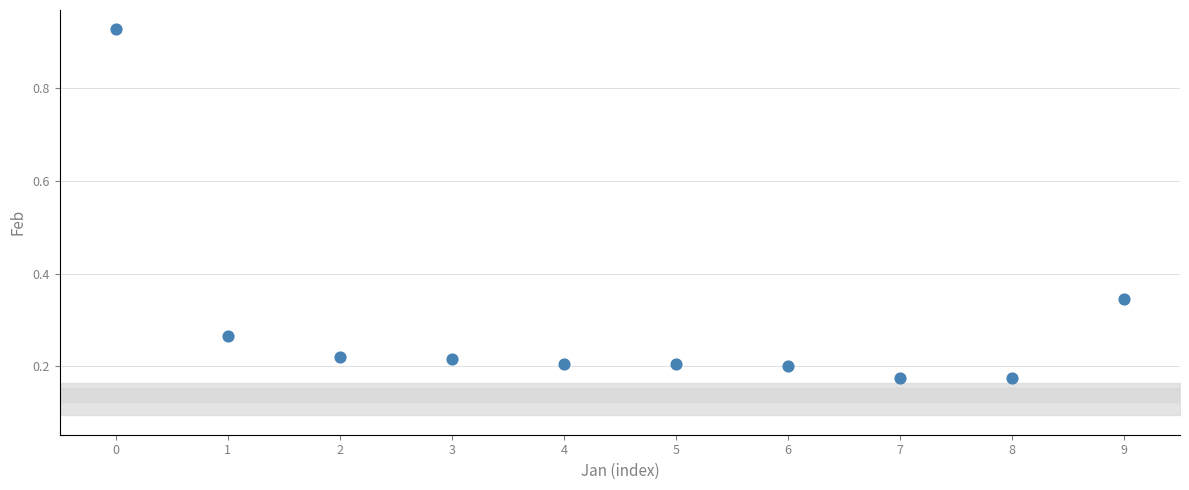

What is the range of Y values (max minus min)?

0.8